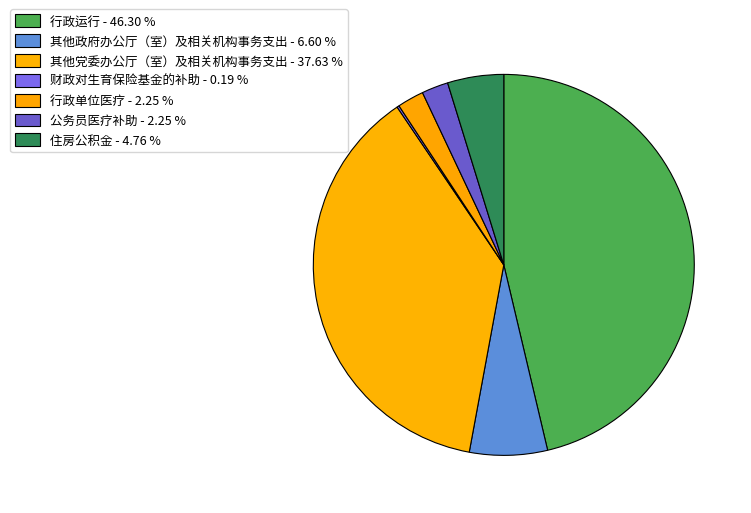

How many slices are in this pie chart?

7